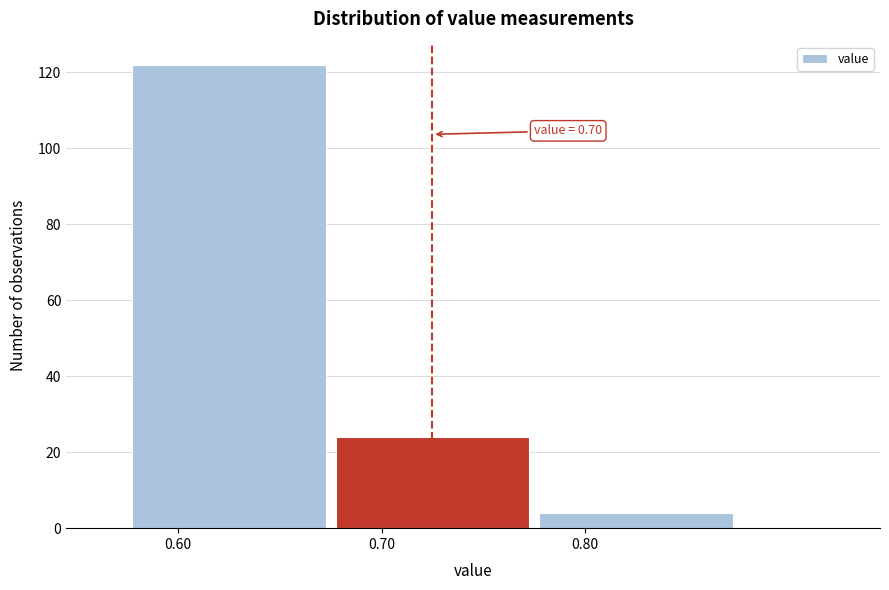

Reading right to left, transcribe all the data shown in this chart.

4	24	122